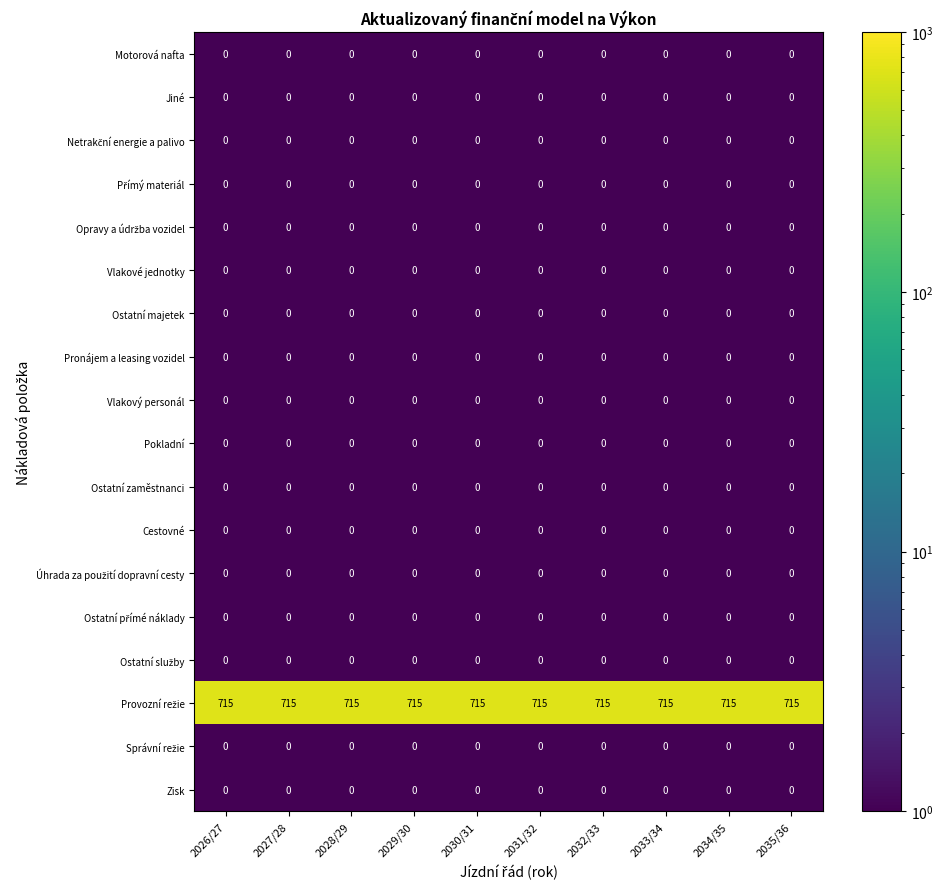

What is the total value across all series at 2028/29?

715